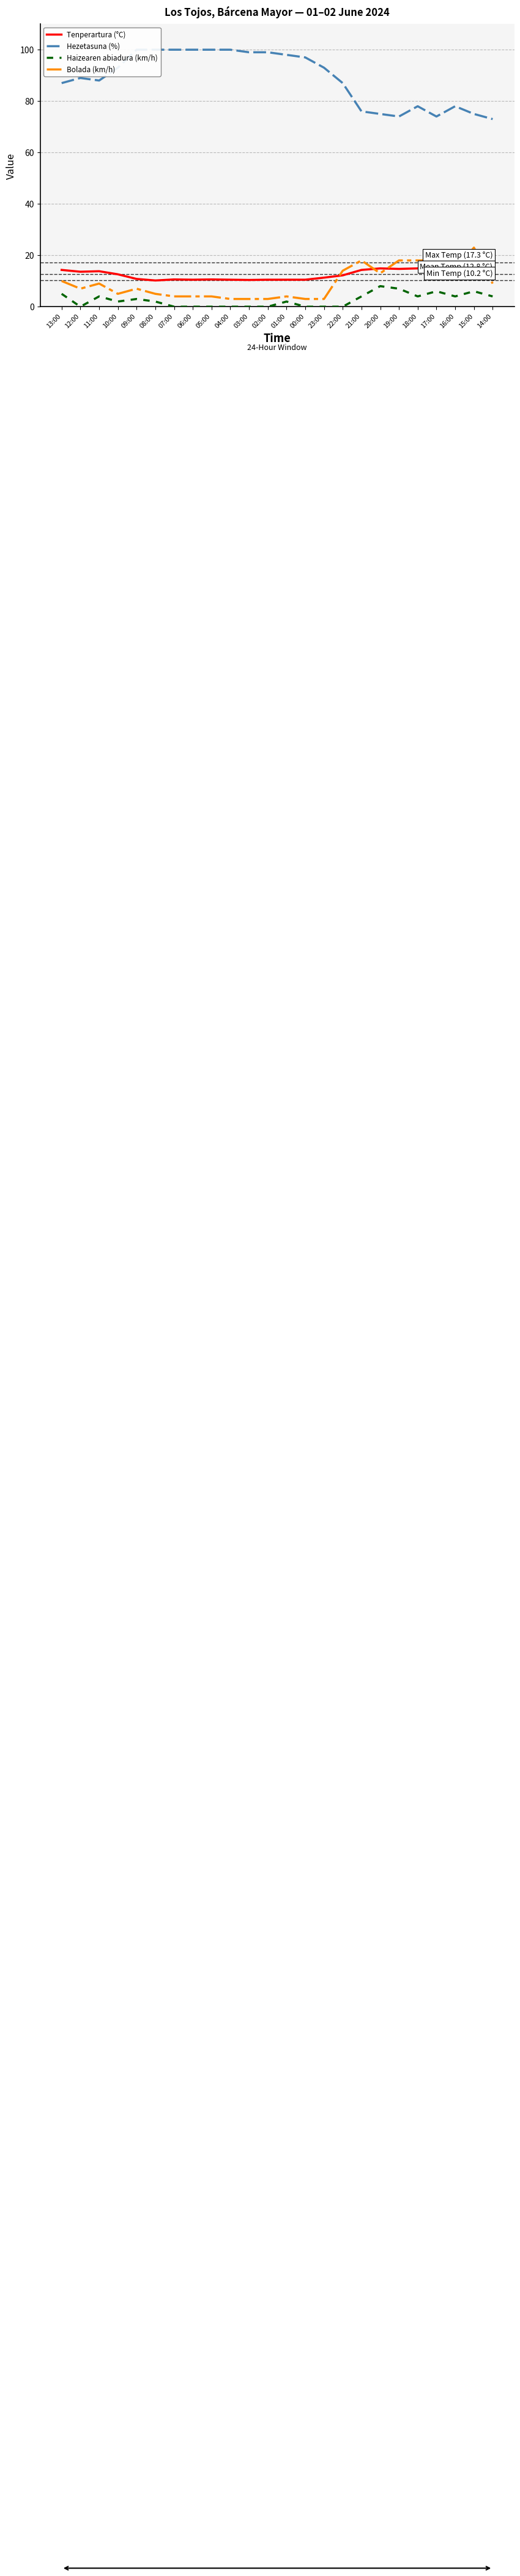

What is the sum of all Bolada (km/h) values?

219.0